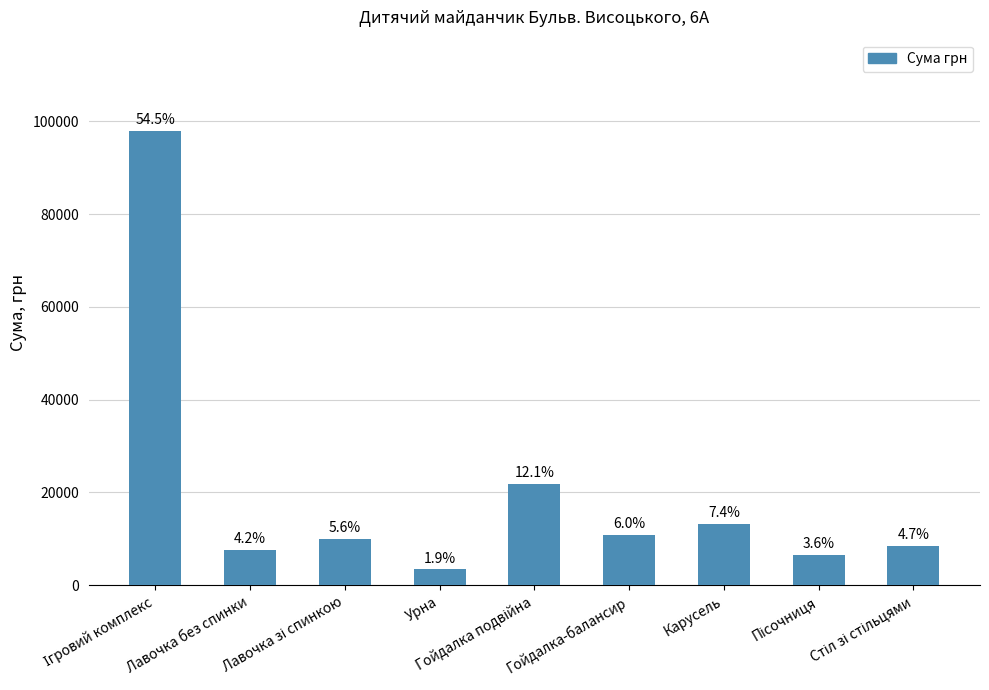

Rank the categories by value from highest to lowest.

Ігровий комплекс, Гойдалка подвійна, Карусель, Гойдалка-балансир, Лавочка зі спинкою, Стіл зі стільцями, Лавочка без спинки, Пісочниця, Урна